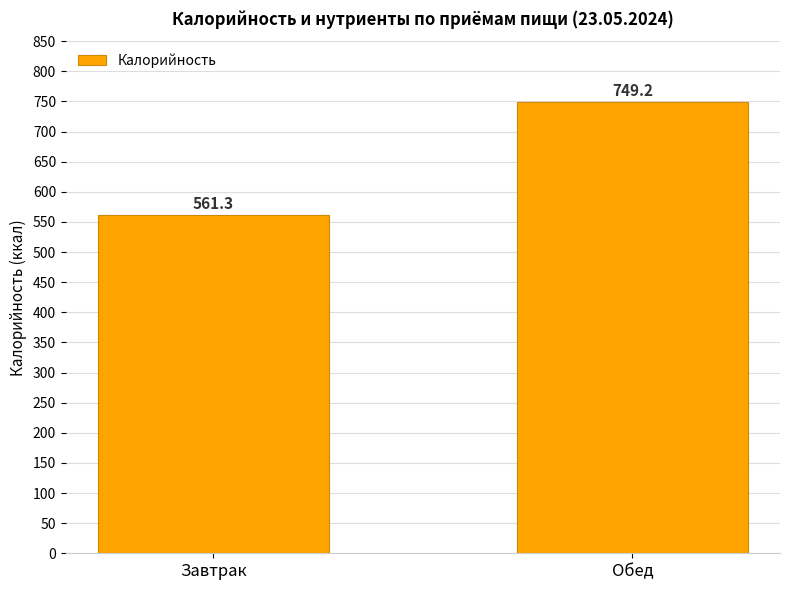

What is the difference between the values at Завтрак and Обед?

187.9